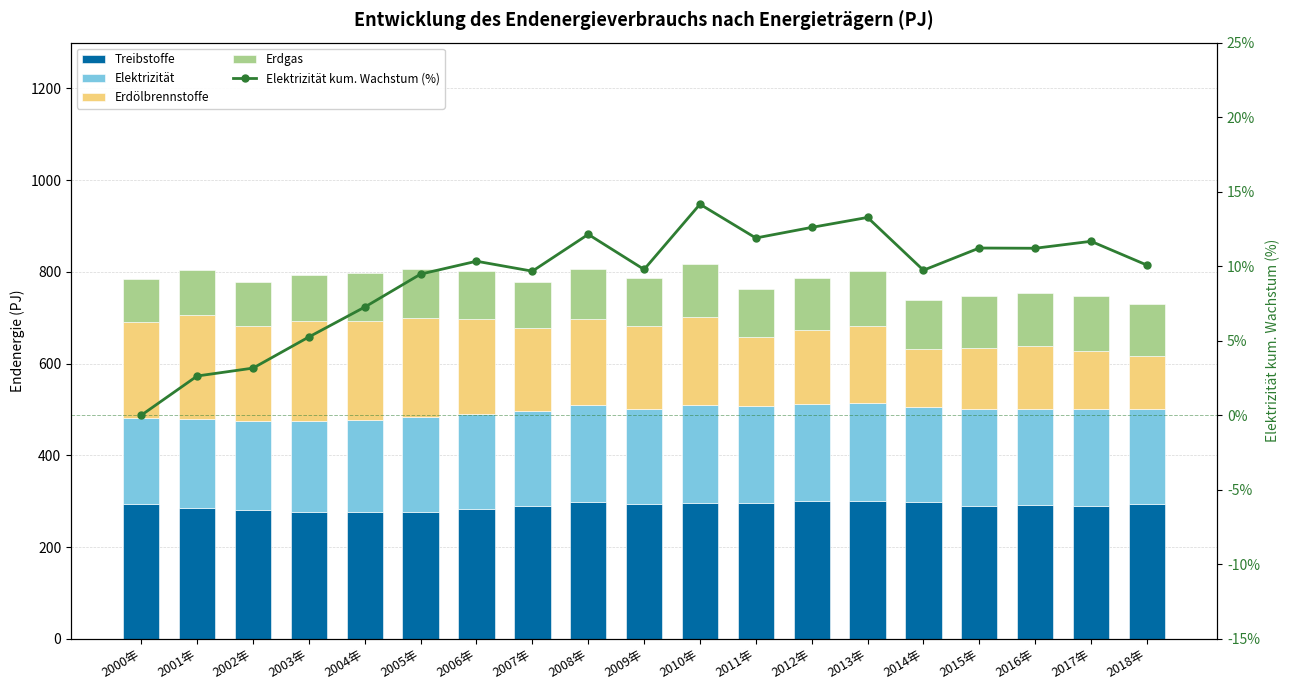

How many data points in Erdgas are above 106?

10